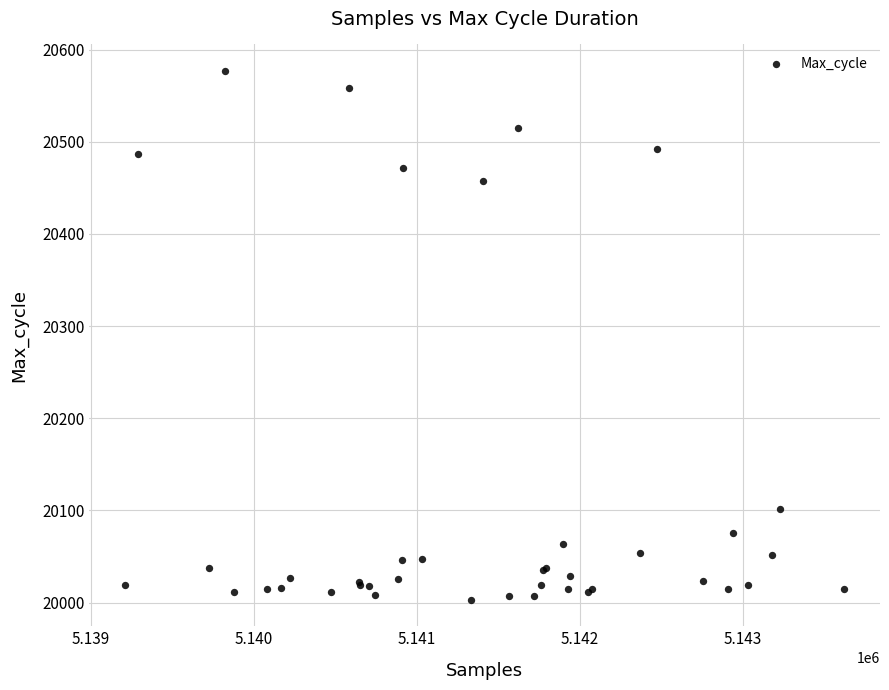

What Y value in the scatter plot is closest to 20290?

20457